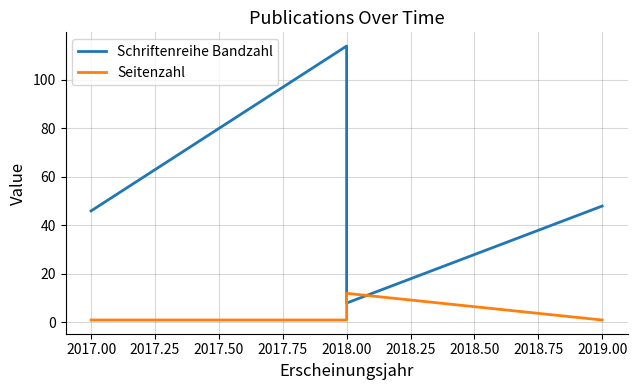

Which series ends up on top after the final intersection of Schriftenreihe Bandzahl and Seitenzahl?

Schriftenreihe Bandzahl